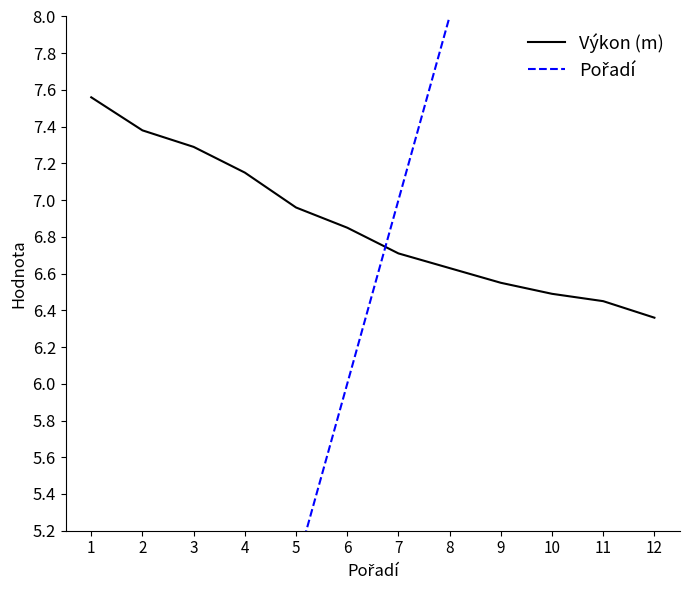

What is the difference between the maximum and second lowest values in the Pořadí series?

10.0